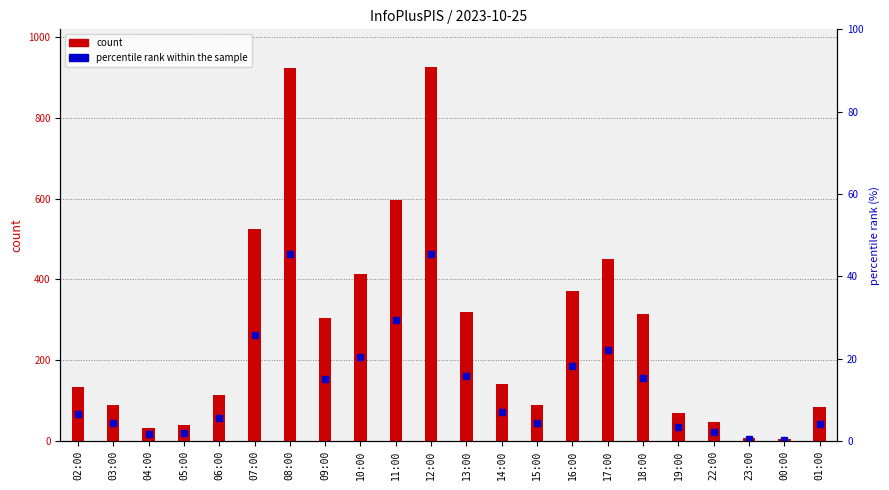

What is the ratio of the value at 09:00 to the value at 19:00?

4.5